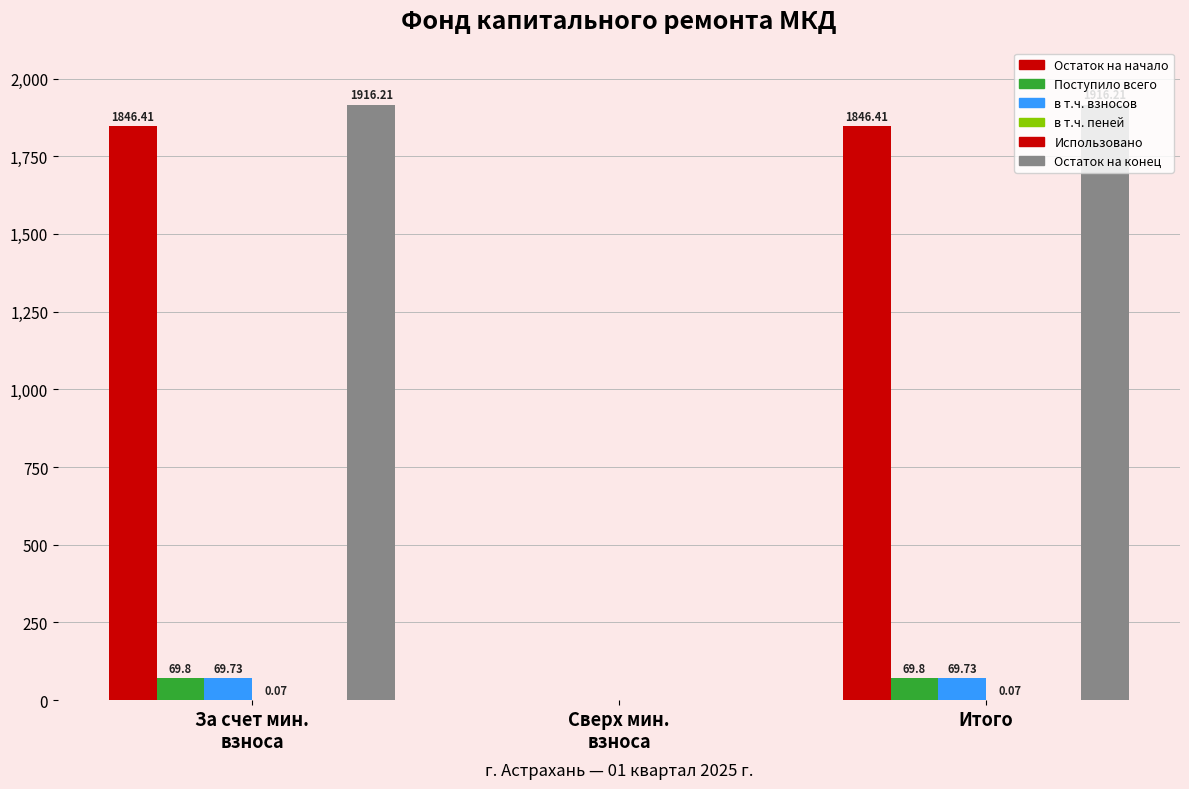

What is the total value across all series at Итого?

3902.2